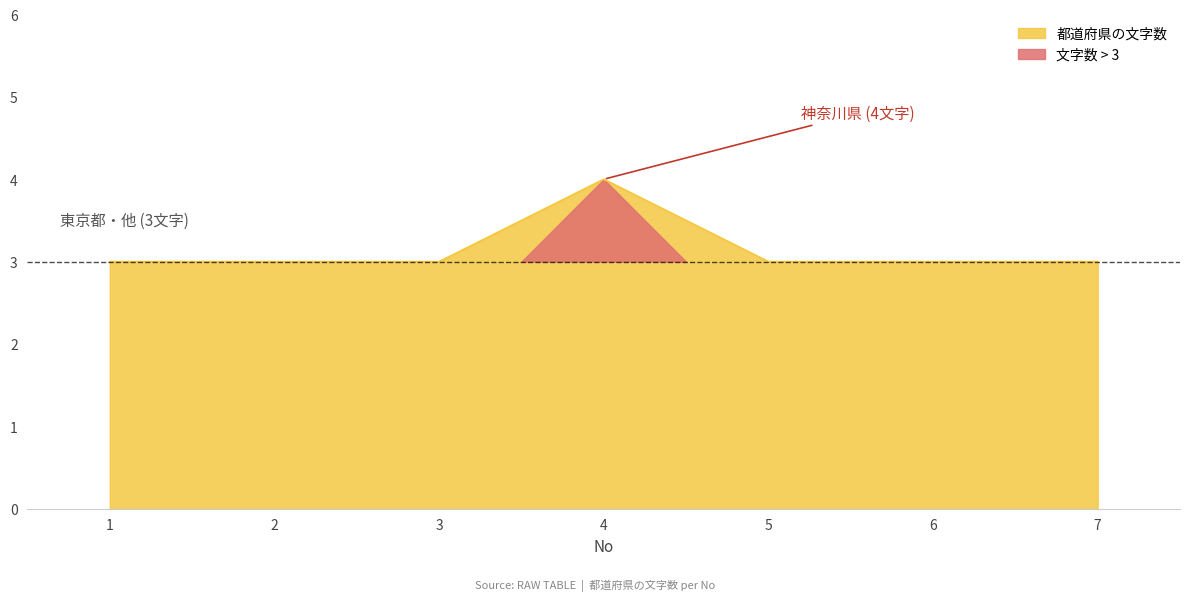

List the labels in order of value, largest first.

4, 1, 2, 3, 5, 6, 7